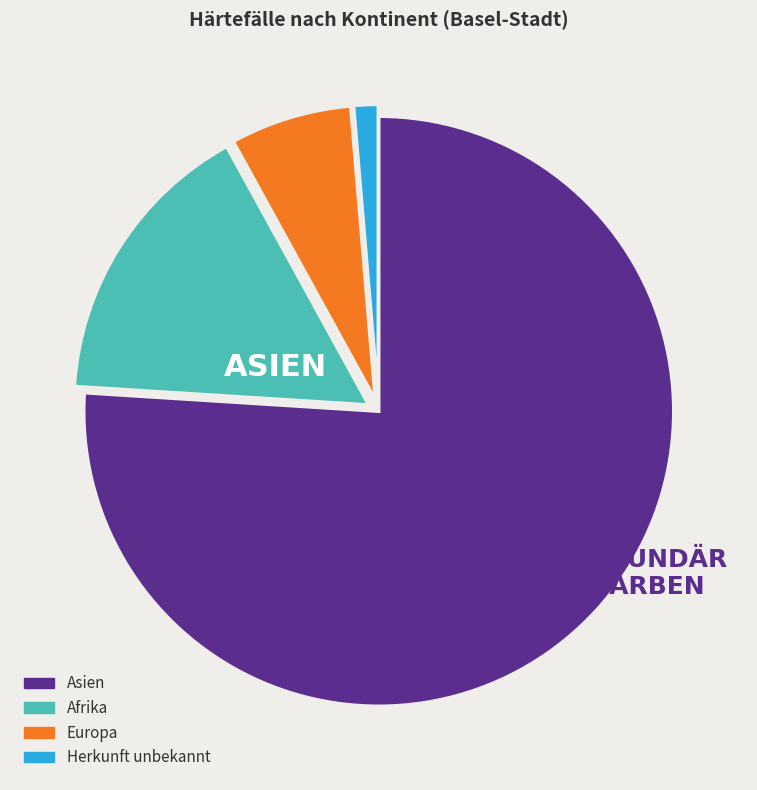

What is the majority slice?

Asien